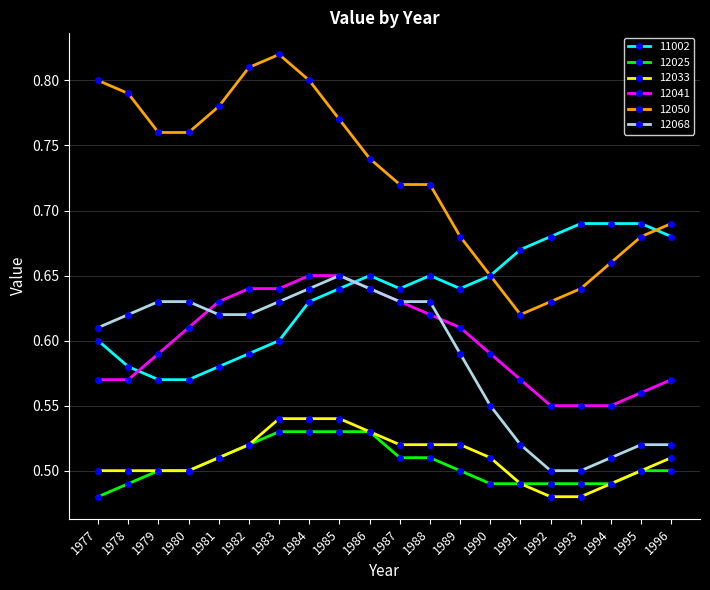

Rank the series at 1983 from lowest to highest value.

12025, 12033, 11002, 12068, 12041, 12050